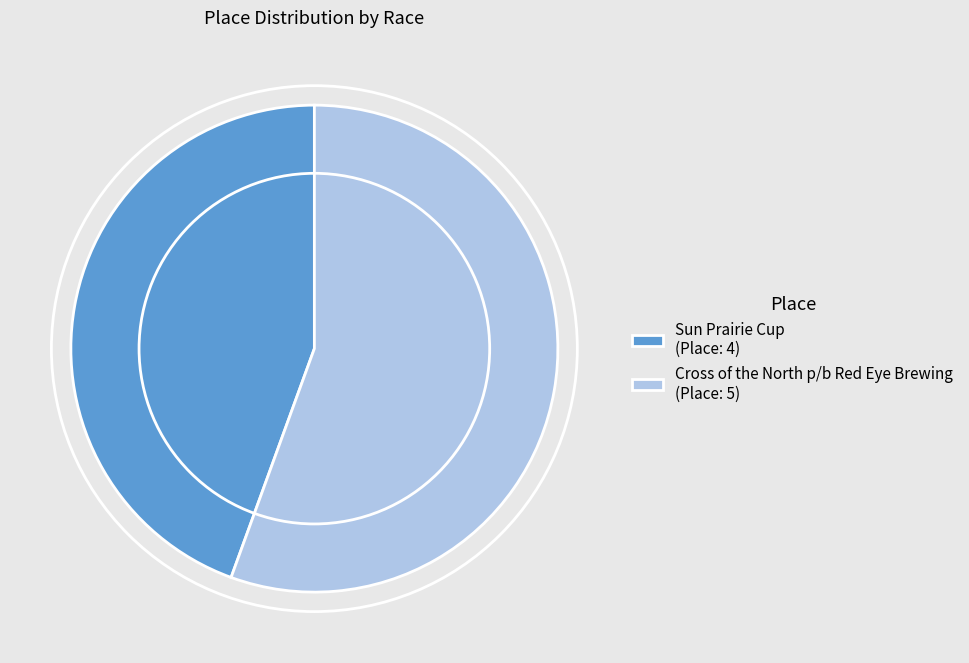

Approximately how many times larger is the value at Sun Prairie Cup compared to Cross of the North p/b Red Eye Brewing?

0.8